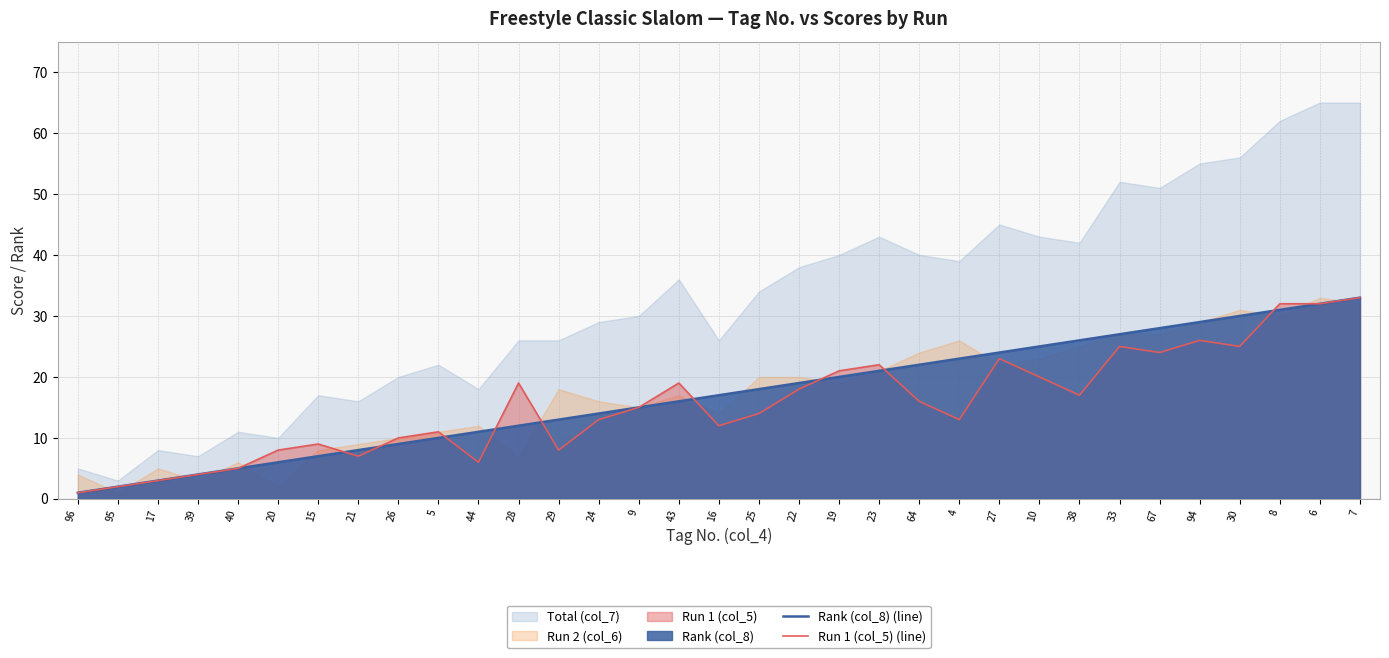

Reading right to left, what are all the values shown in this chart?

Rank (col_8) (line): 7=33	6=32	8=31	30=30	94=29	67=28	33=27	38=26	10=25	27=24	4=23	64=22	23=21	19=20	22=19	25=18	16=17	43=16	9=15	24=14	29=13	28=12	44=11	5=10	26=9	21=8	15=7	20=6	40=5	39=4	17=3	95=2	96=1
Run 1 (col_5) (line): 7=33	6=32	8=32	30=25	94=26	67=24	33=25	38=17	10=20	27=23	4=13	64=16	23=22	19=21	22=18	25=14	16=12	43=19	9=15	24=13	29=8	28=19	44=6	5=11	26=10	21=7	15=9	20=8	40=5	39=4	17=3	95=2	96=1